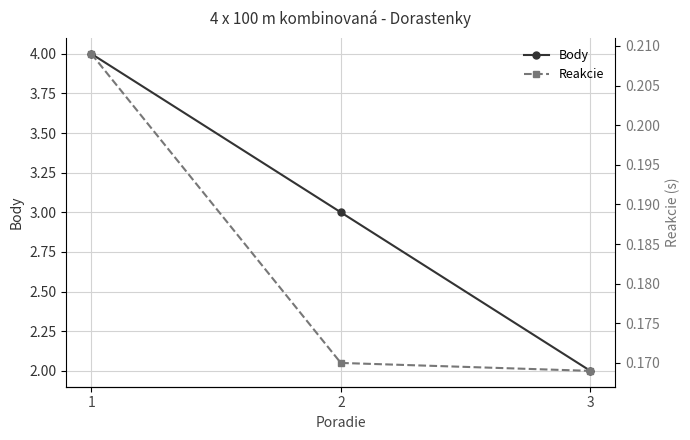

List the labels in order of Reakcie value, smallest first.

3, 2, 1